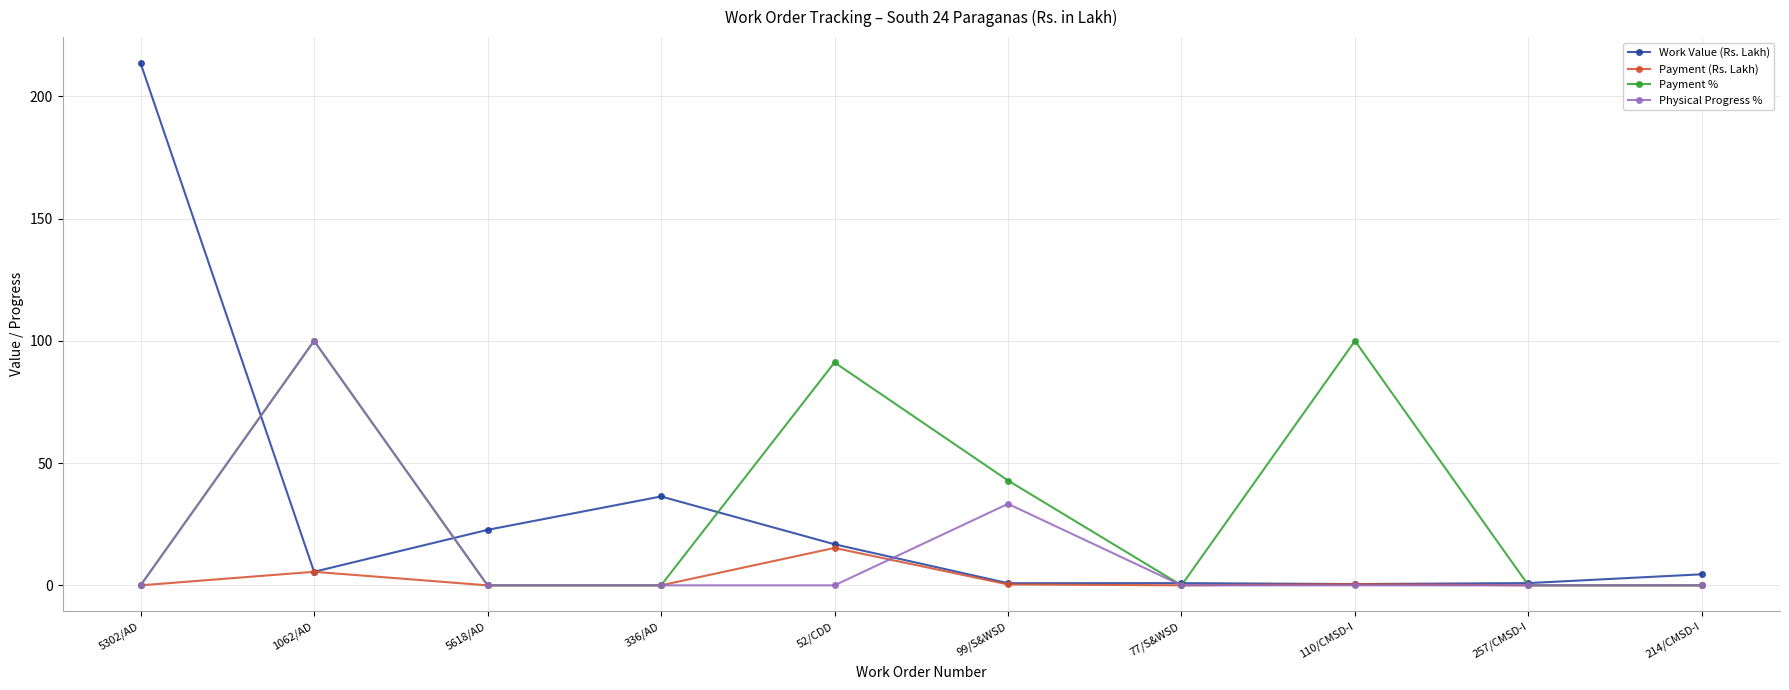

What is the difference between the second highest and minimum values in the Payment % series?

100.0